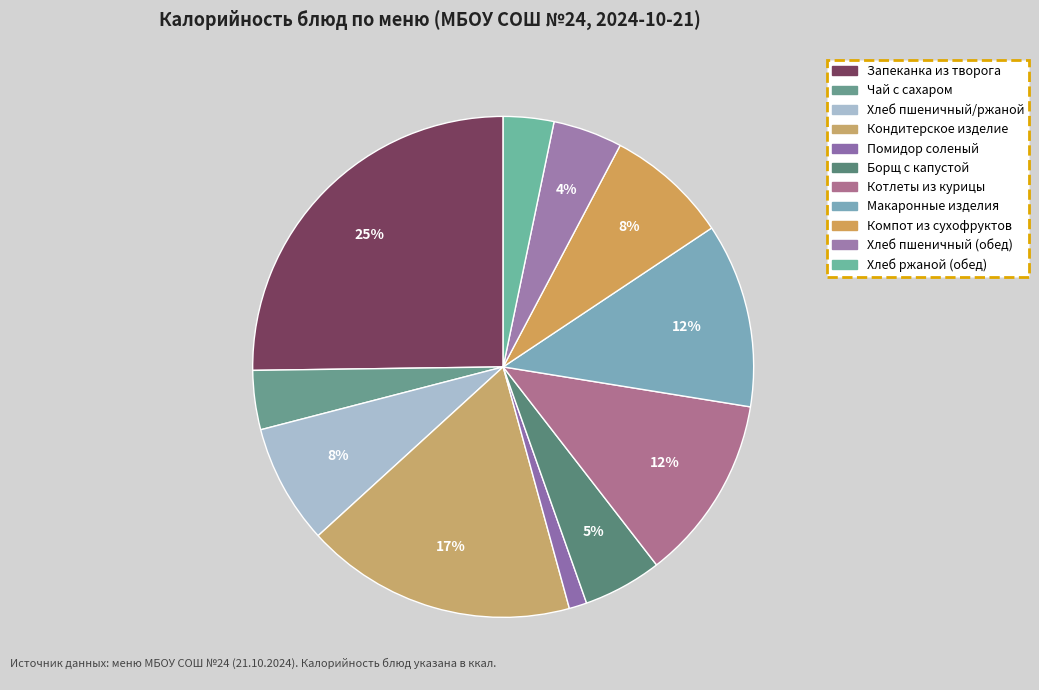

How many slices are in this pie chart?

11